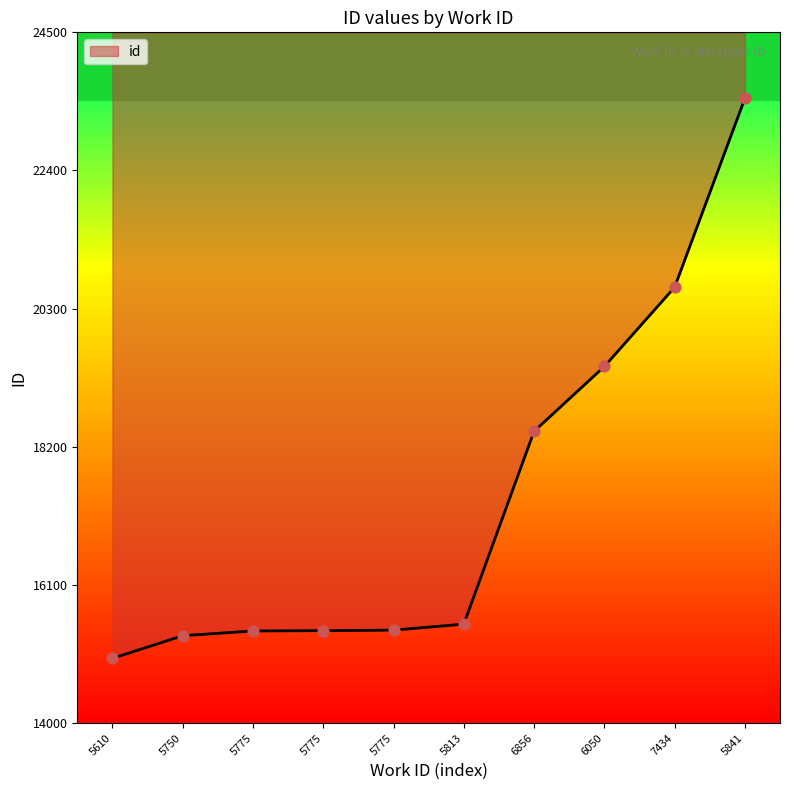

What is the change in value from 5750 to 5813?

+176